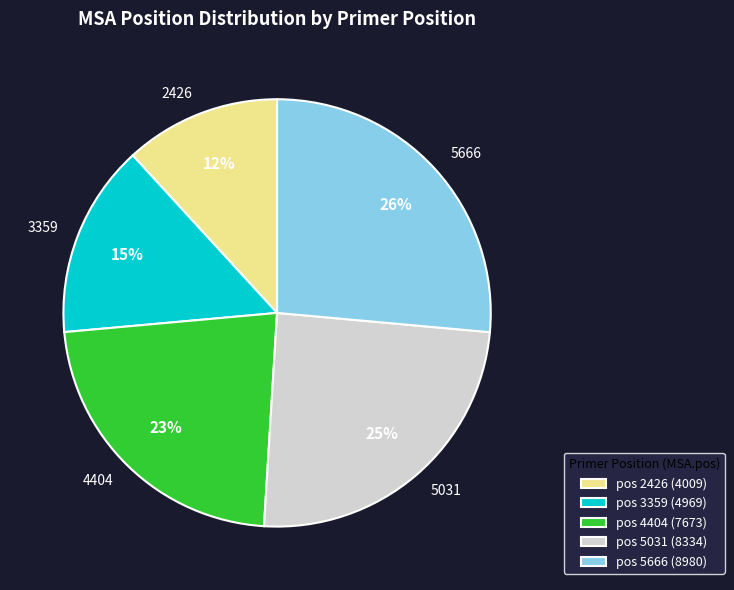

Is the sum of 5031 and 5666 greater than half?

Yes